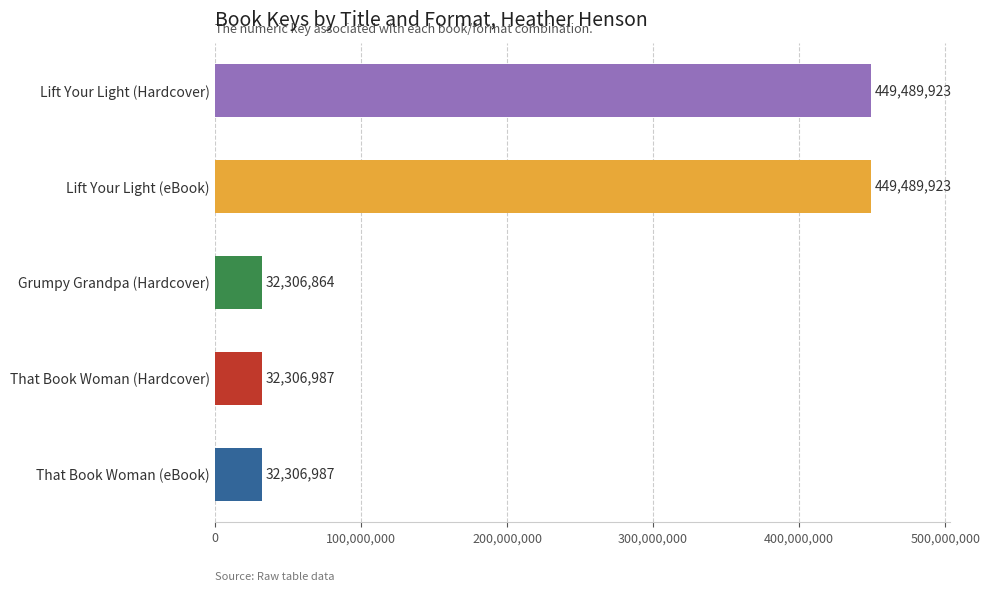

What is the change in value from That Book Woman (eBook) to Grumpy Grandpa (Hardcover)?

-123